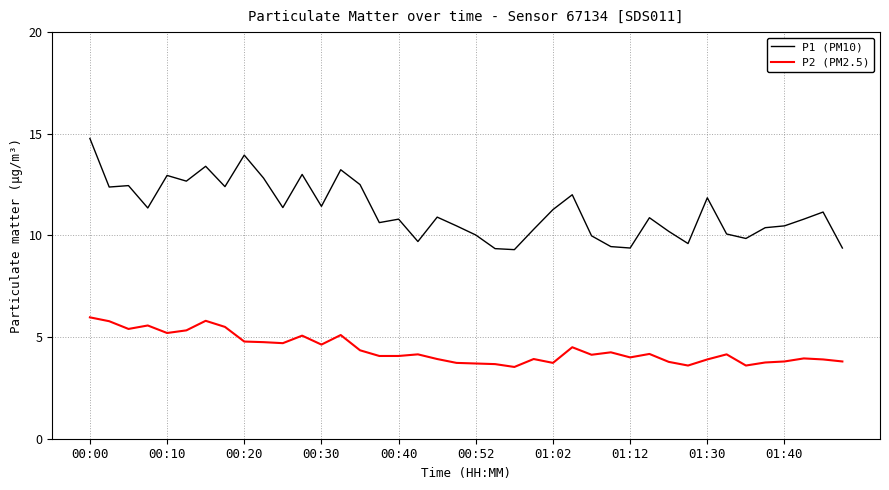

What is the minimum value for P1 (PM10)?

9.3